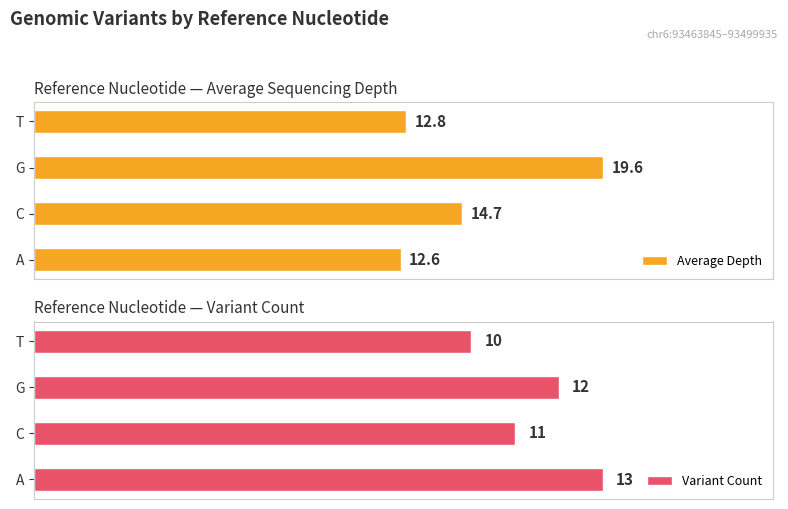

Which category has the lowest value in the Variant Count series?

T